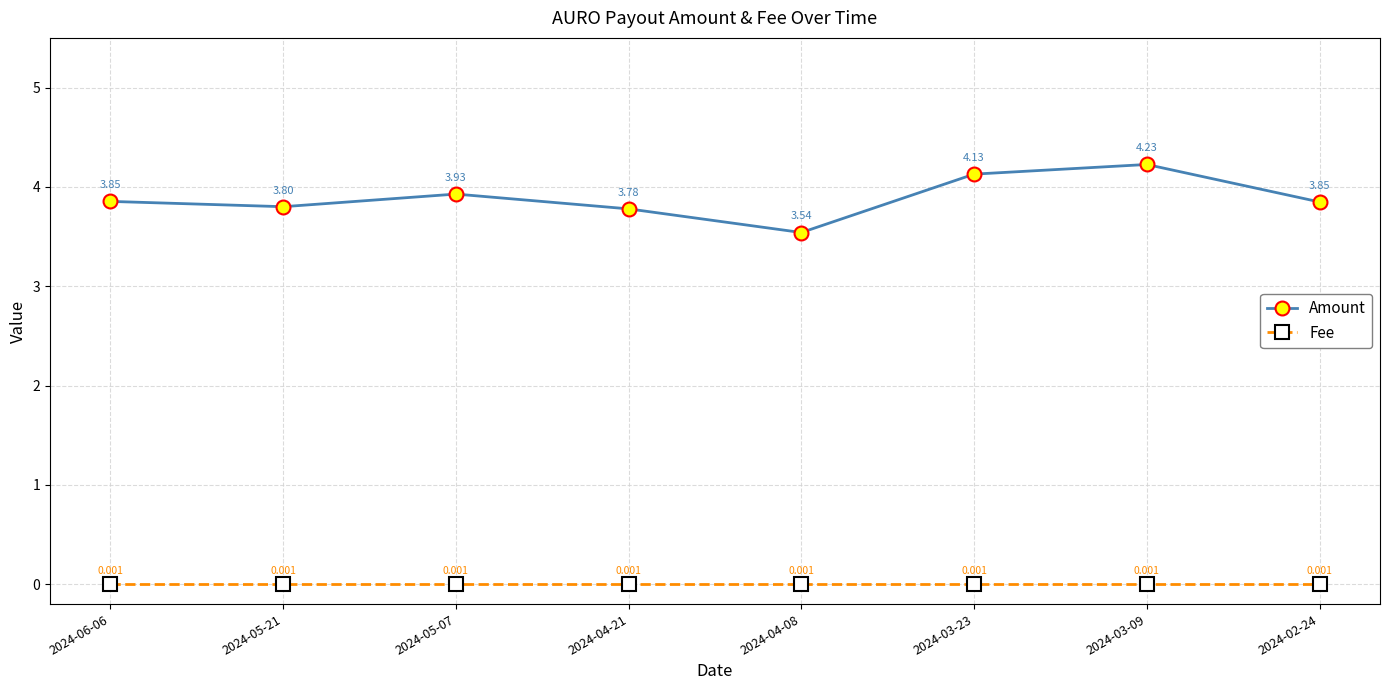

Which series changed the most between 2024-06-06 and 2024-05-21?

Amount